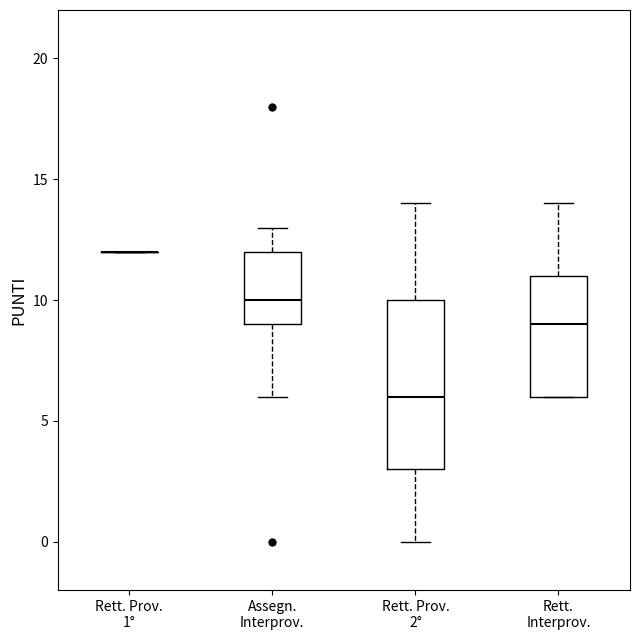

Reading left to right, read every box against the y-axis: the position of its median line, the range the box covers, and the ends of its whiskers. The values are not printed on the chart, so give them approximately, as read against the axis.

Rett. Prov. 1°: box collapsed to a line at 12, whiskers 12 to 12
Assegn. Interprov.: median 10, box 9 to 12, whiskers 6 to 13
Rett. Prov. 2°: median 6, box 3 to 10, whiskers 0 to 14
Rett. Interprov.: median 9, box 6 to 11, whiskers 6 to 14